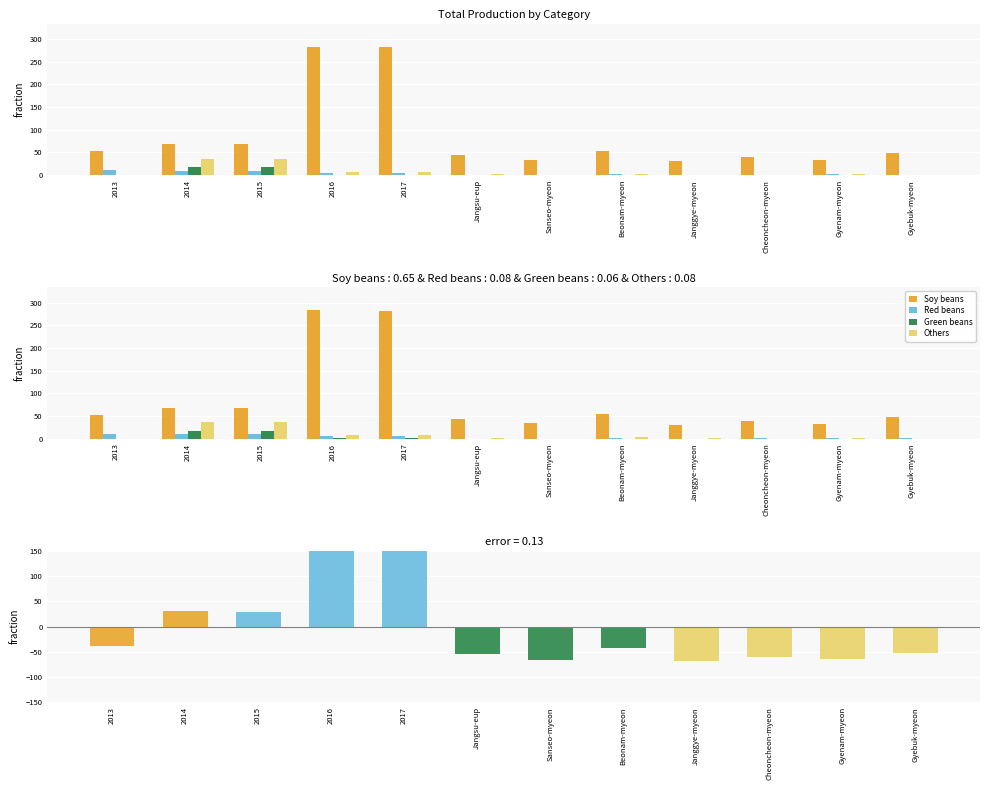

What is the value of the Green beans bar at the 2nd from the left?

17.8